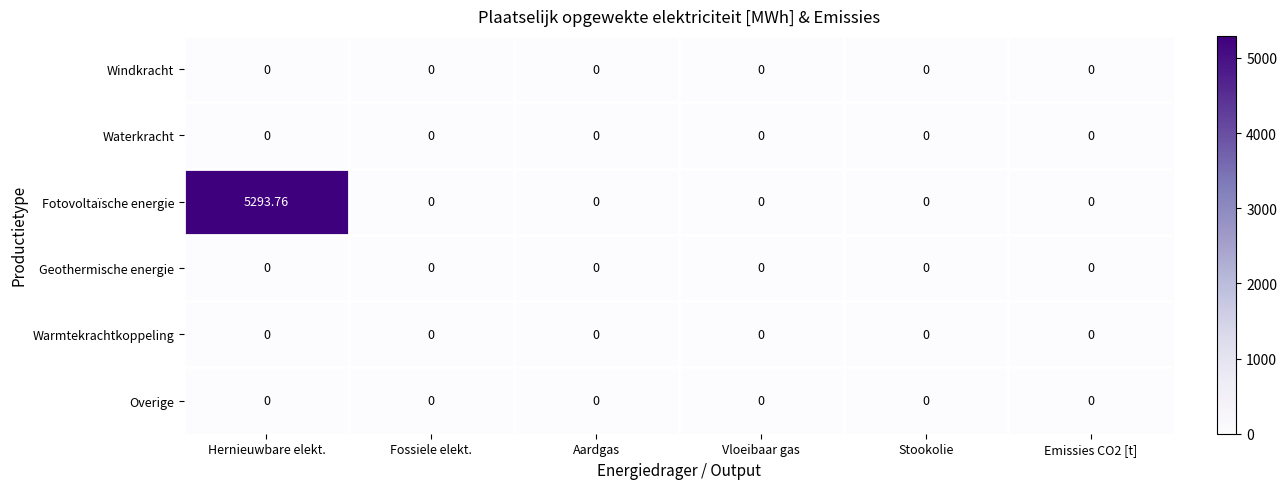

Which category has the highest value across all series?

Hernieuwbare elekt.